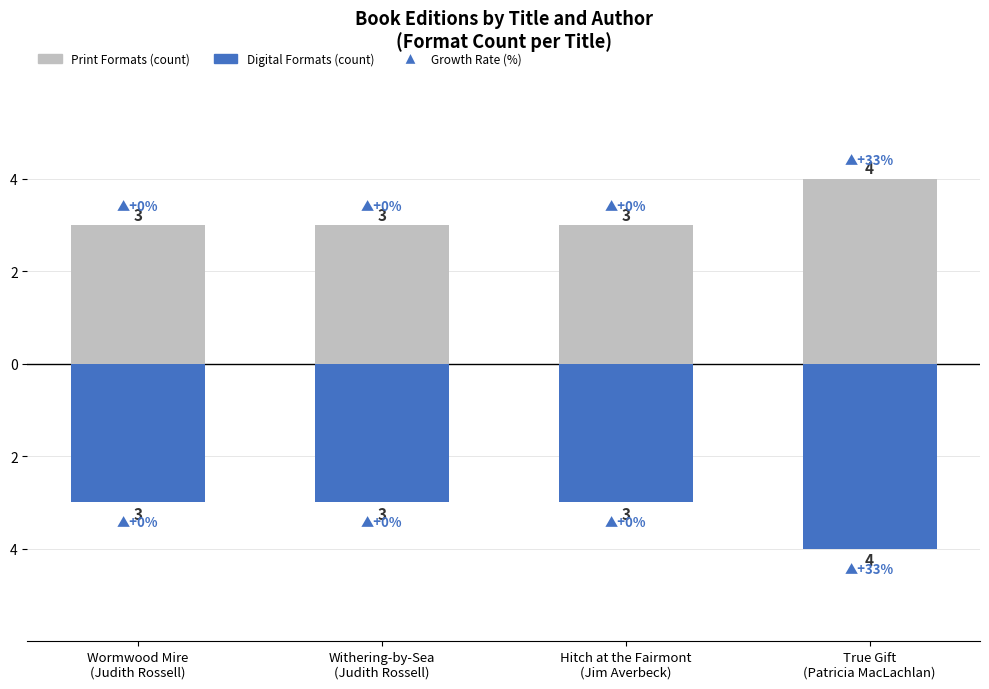

What is the highest value of the Print Formats (count) series?

4